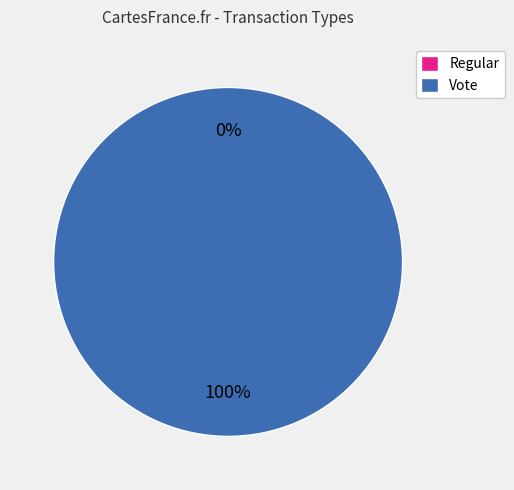

True or false: Vote accounts for 100% of the total.

True